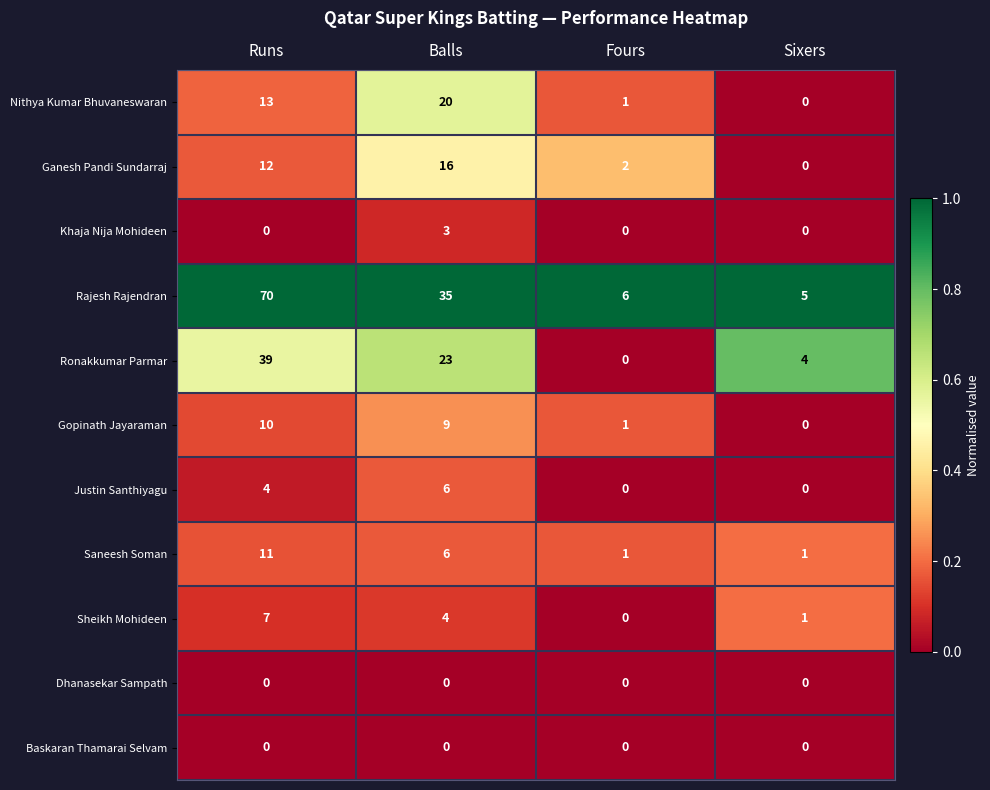

At which label does Sheikh Mohideen first exceed 4?

Runs